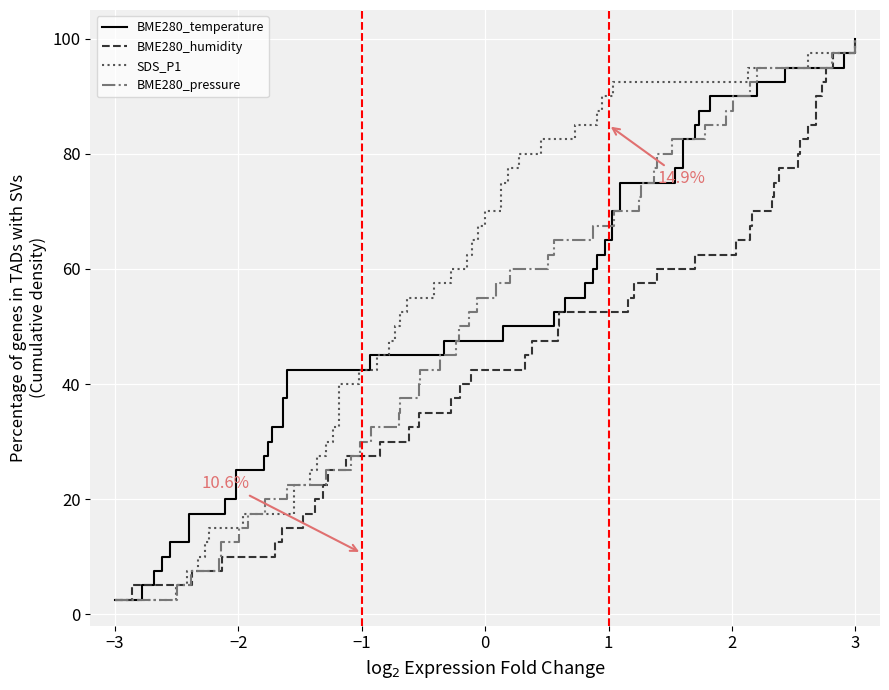

What is the highest value of the BME280_pressure series?

100.0